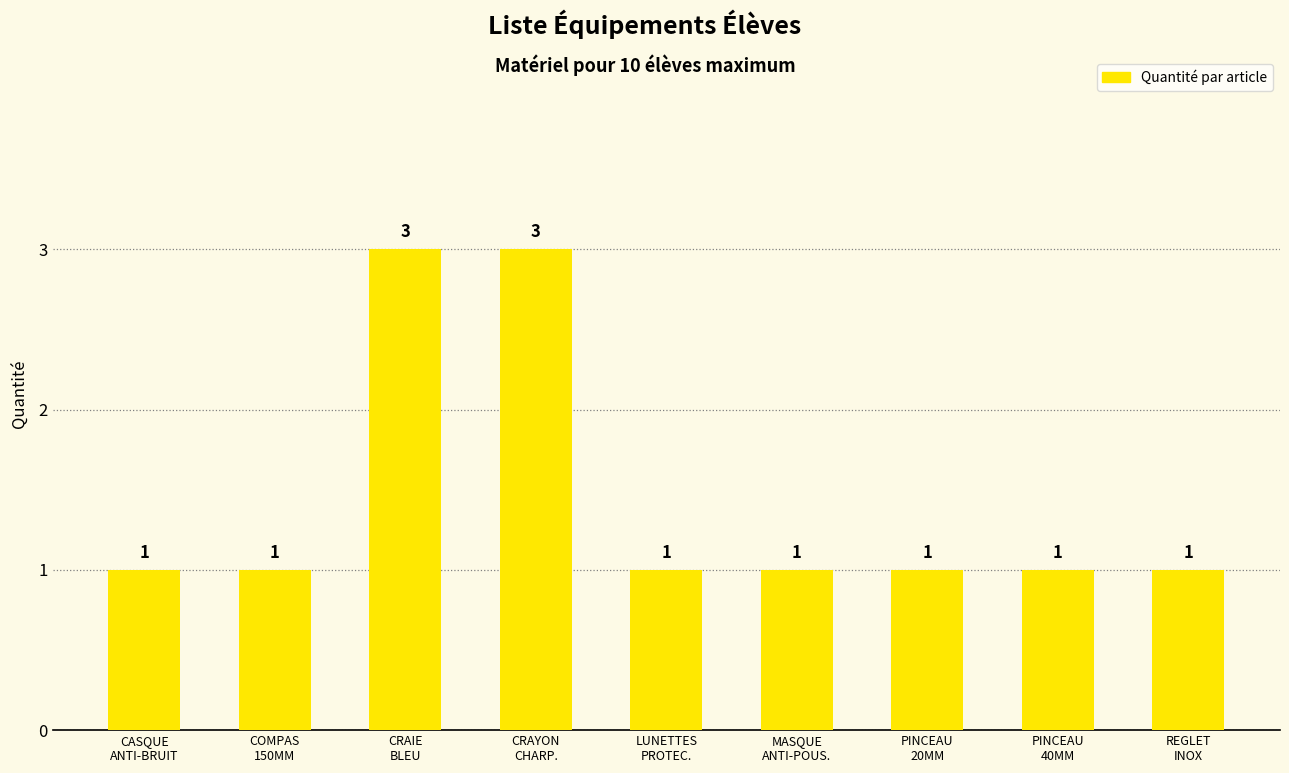

What is the label of the 4th bar from the left?

CRAYON
CHARP.